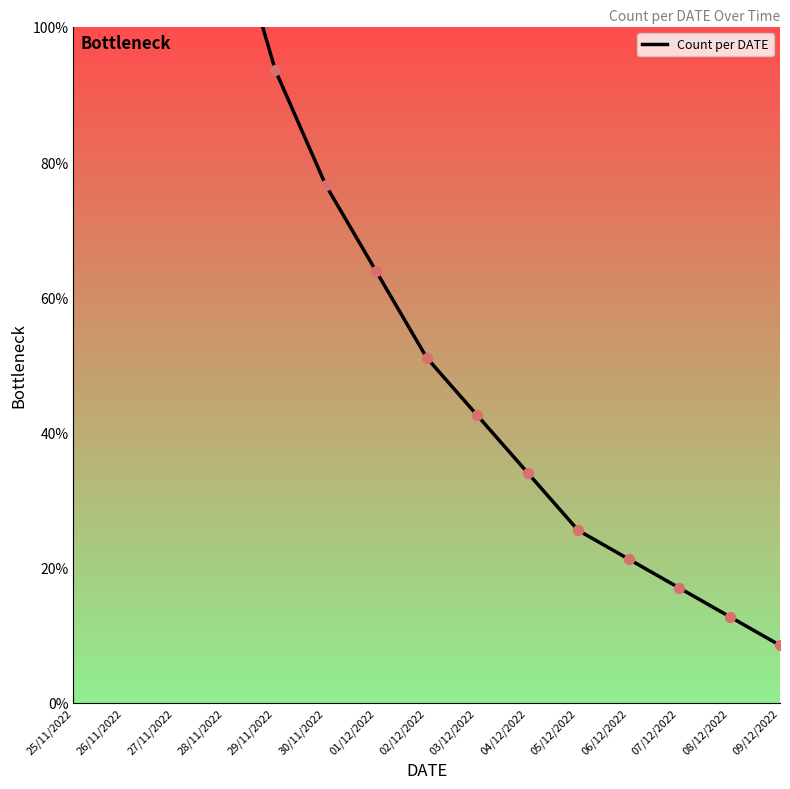

What is the change in value from 01/12/2022 to 09/12/2022?

-27.7